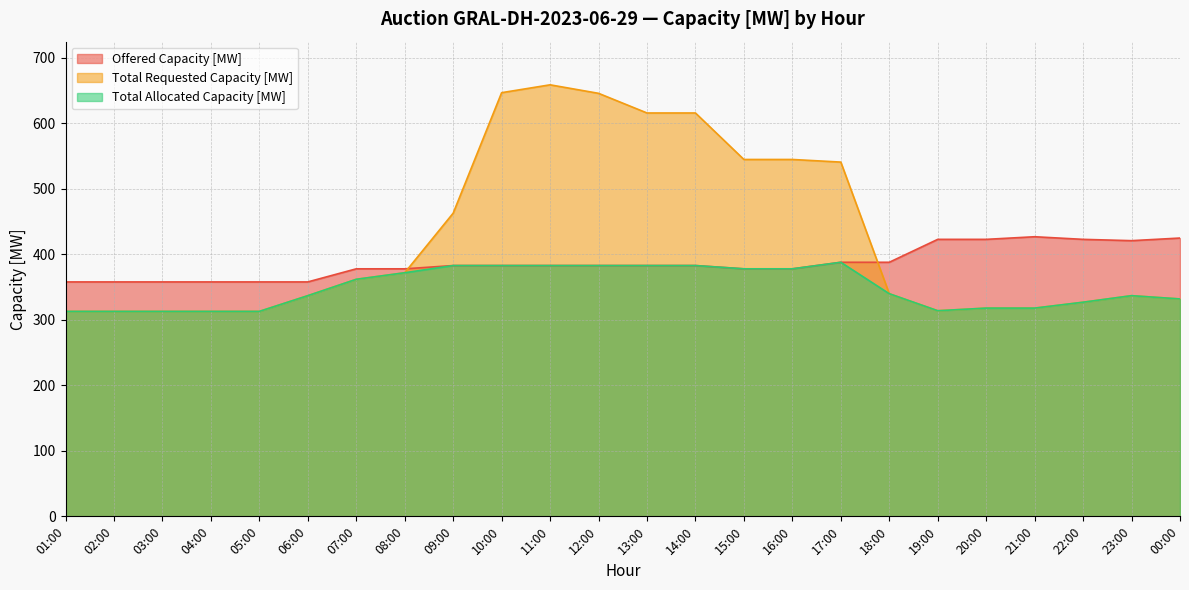

Which category has the lowest value across all series?

01:00